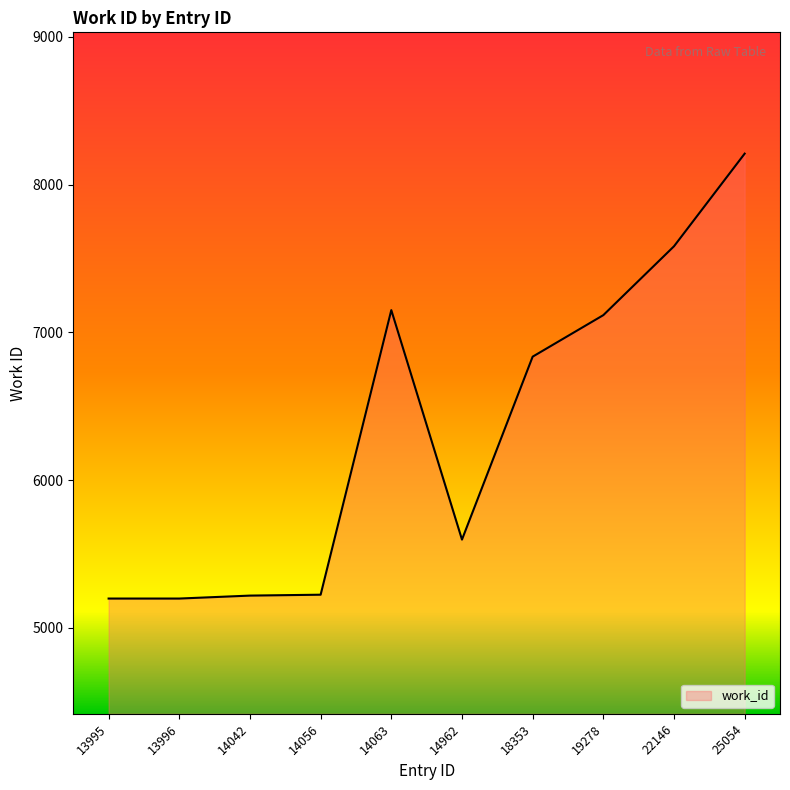

What is the greatest value displayed?

8210